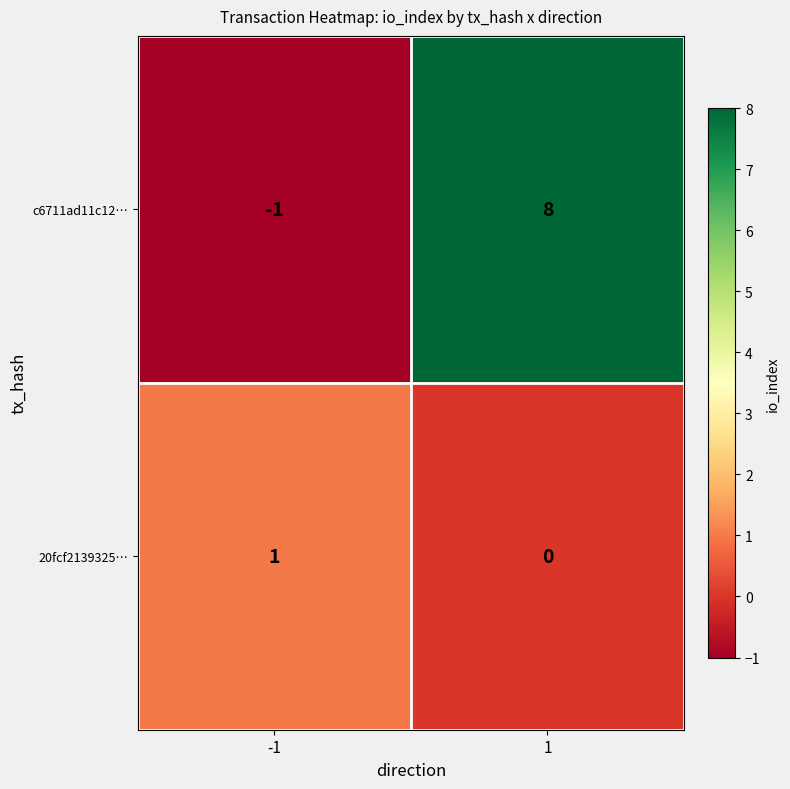

List the series in order of their overall mean, highest first.

c6711ad11c12…, 20fcf2139325…